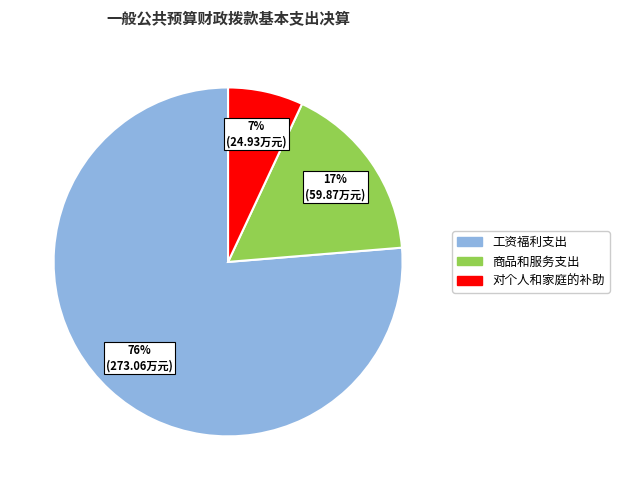

Is 工资福利支出 the majority of the pie?

Yes